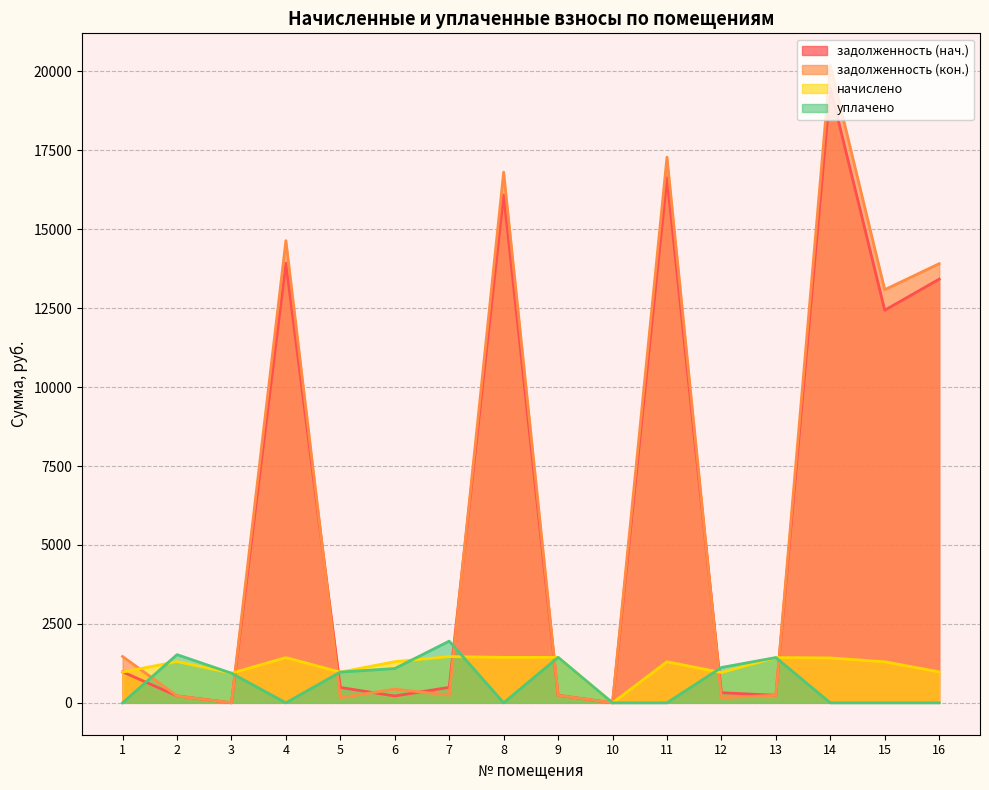

List the series in order of their peak value, lowest first.

начислено, уплачено, задолженность (нач.), задолженность (кон.)